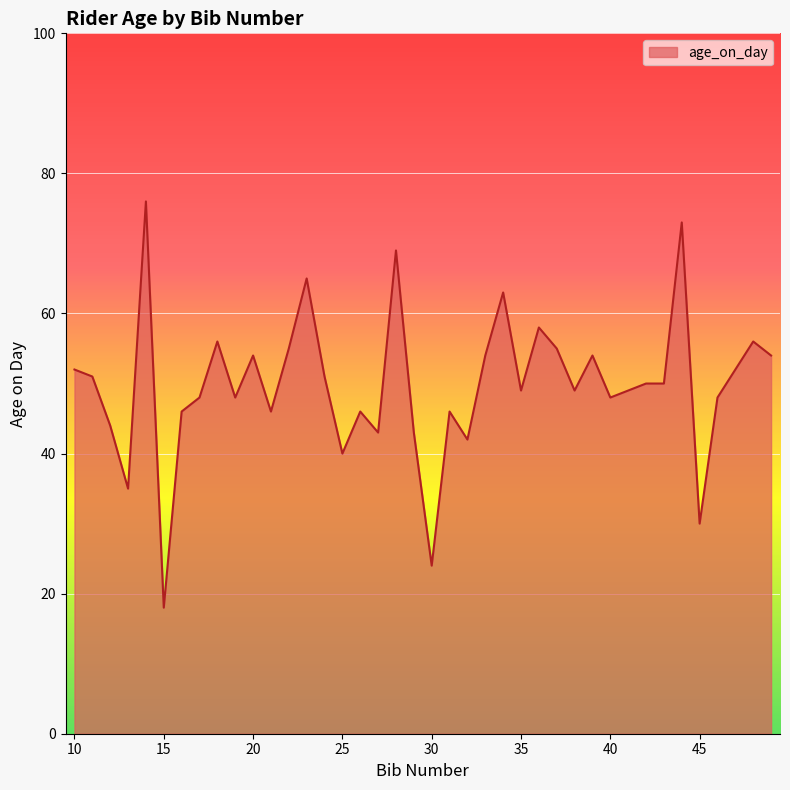

What is the difference between the maximum and second lowest values?

52